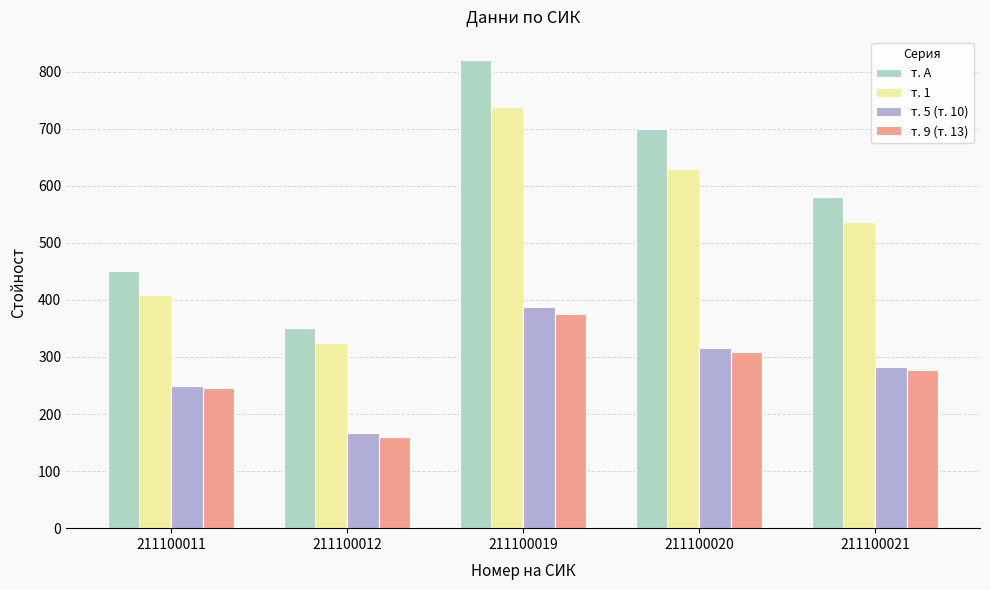

Which label corresponds to the largest value in the chart?

211100019